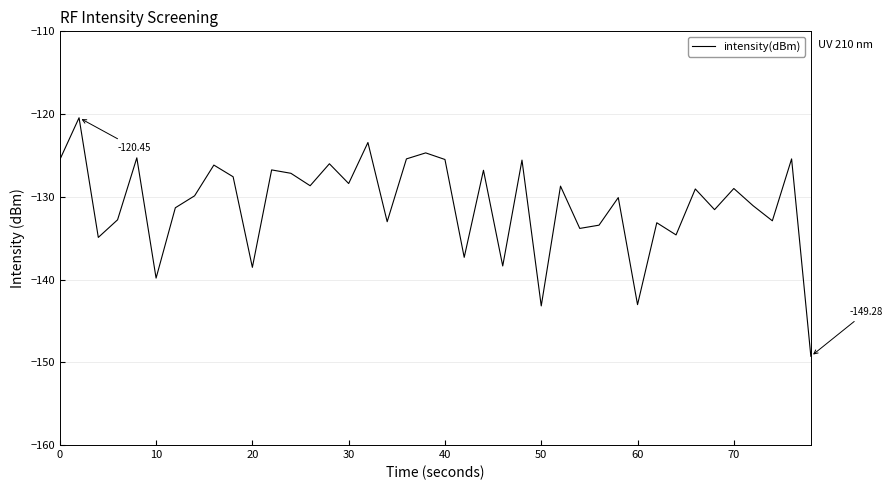

How many lines are shown in the chart?

1